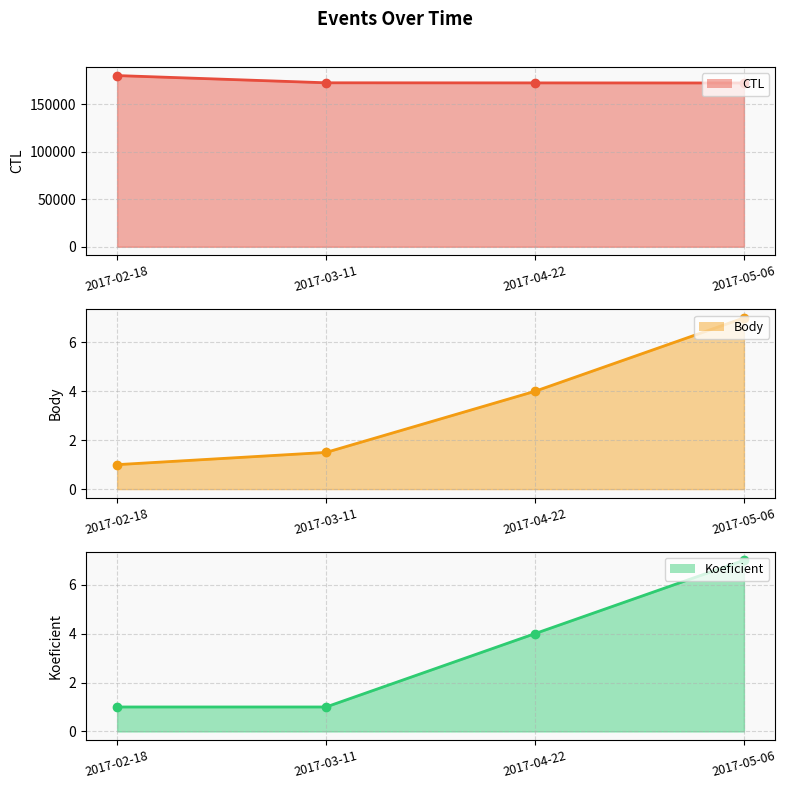

How many data points in CTL line are above 172304?

1